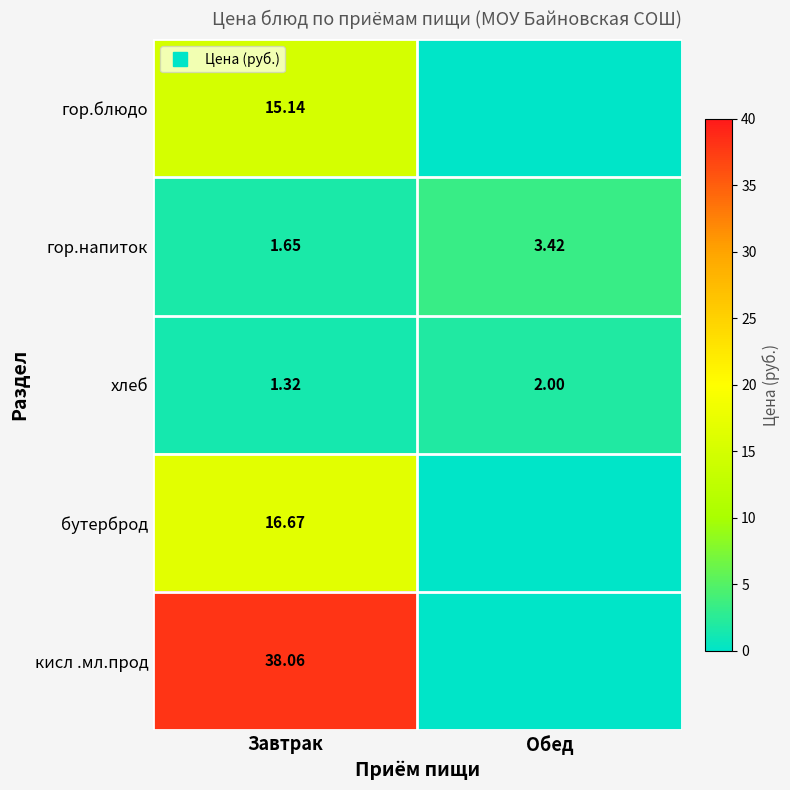

How many хлеб values are between 1 and 2?

2